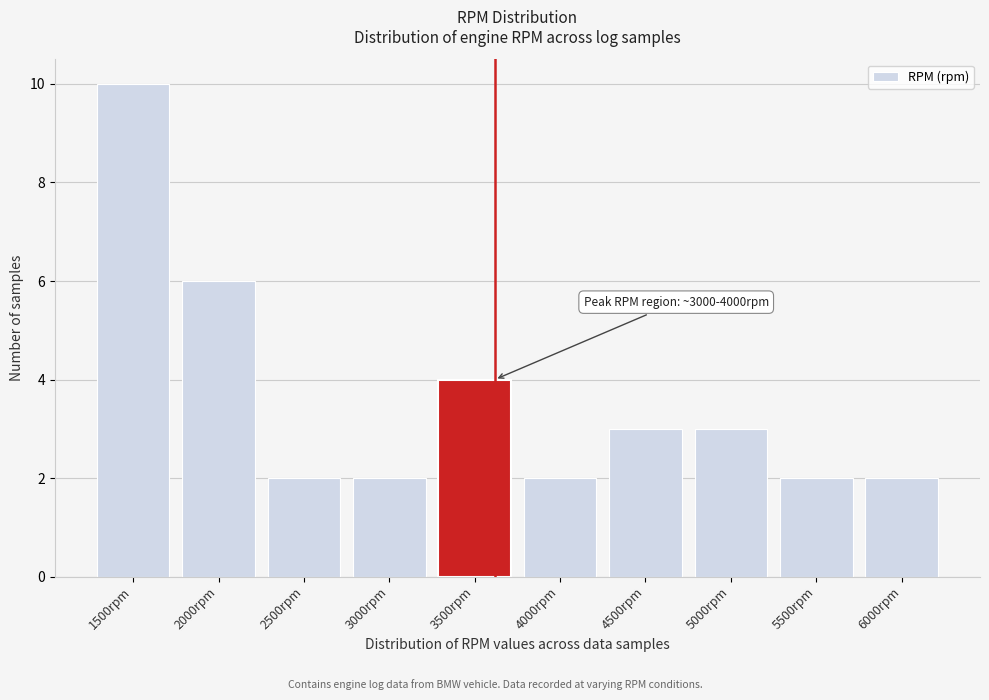

Reading left to right, transcribe all the data shown in this chart.

1500rpm=10	2000rpm=6	2500rpm=2	3000rpm=2	3500rpm=4	4000rpm=2	4500rpm=3	5000rpm=3	5500rpm=2	6000rpm=2